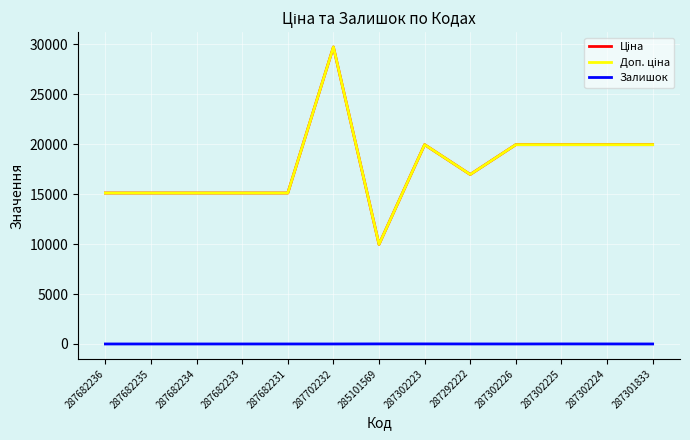

True or false: Ціна has a value of 3665.8 at 287682231.

False